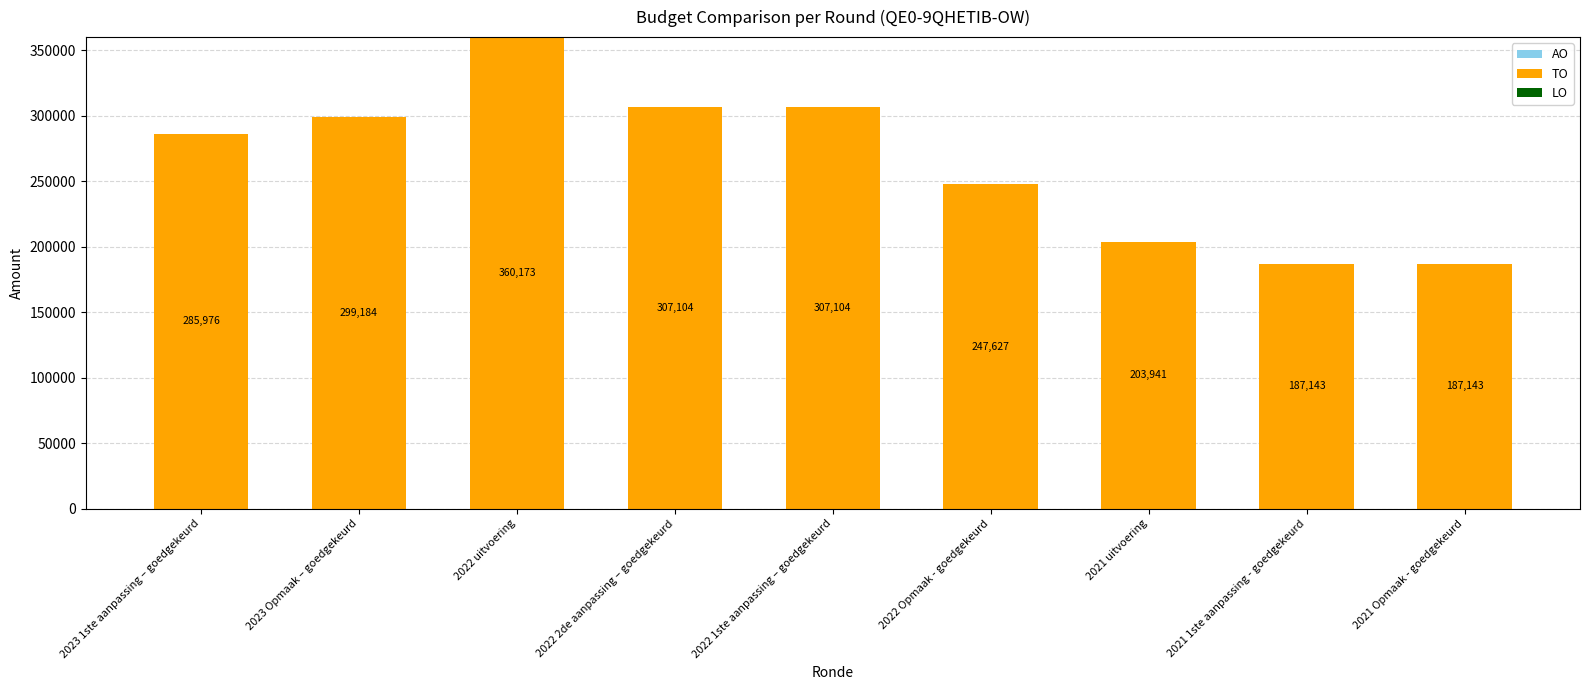

Approximately how many times larger is the value at 2022 1ste aanpassing – goedgekeurd compared to 2021 1ste aanpassing - goedgekeurd?

1.6